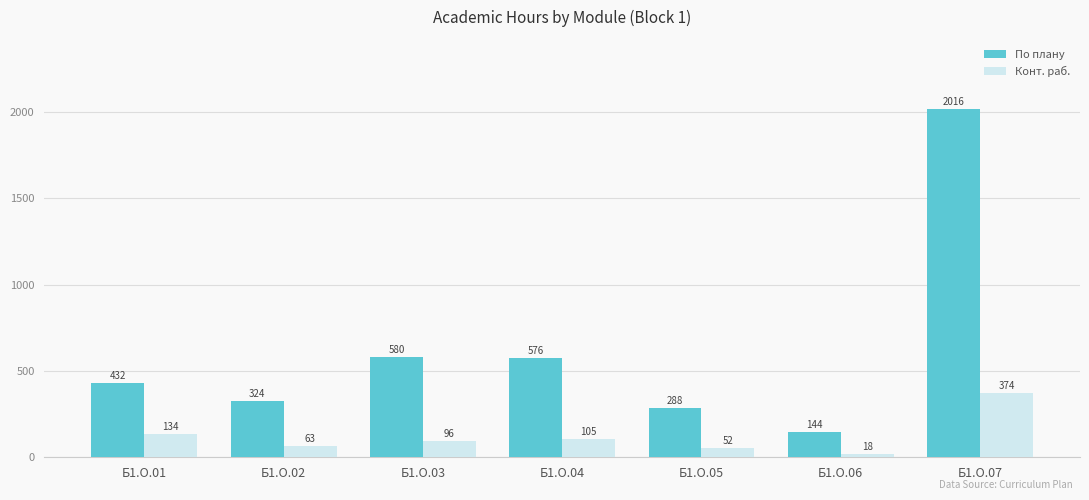

What is the average value of the Конт. раб. series?

120